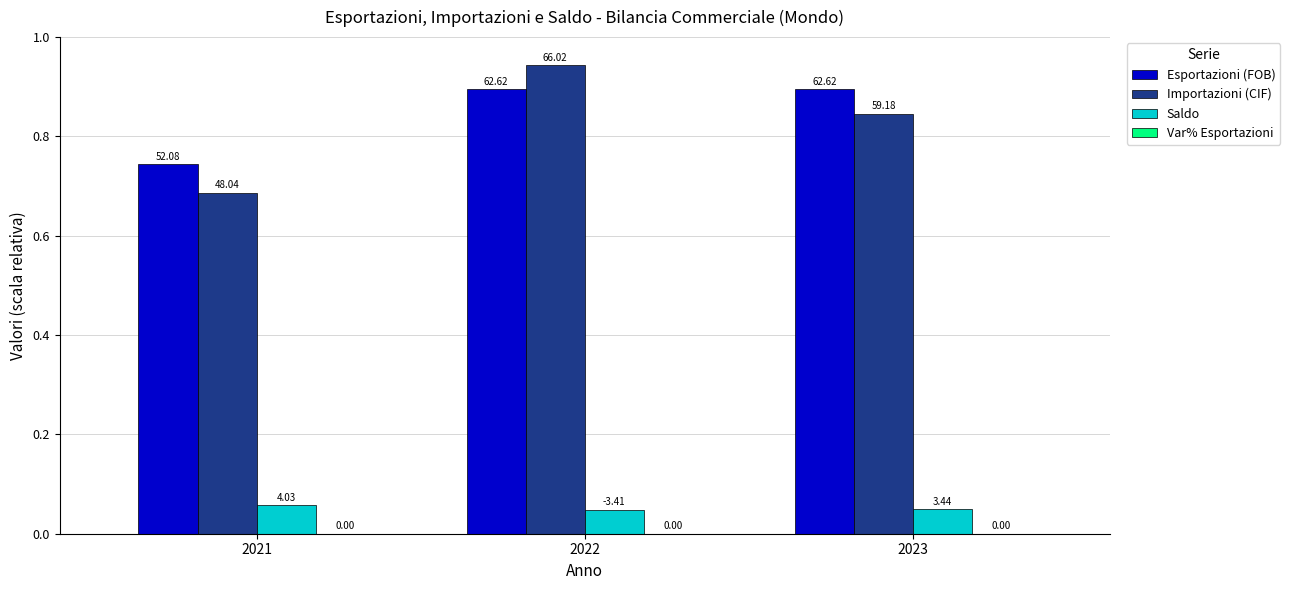

Is the value of Esportazioni (FOB) at 2022 greater than the value of Saldo at 2022?

Yes